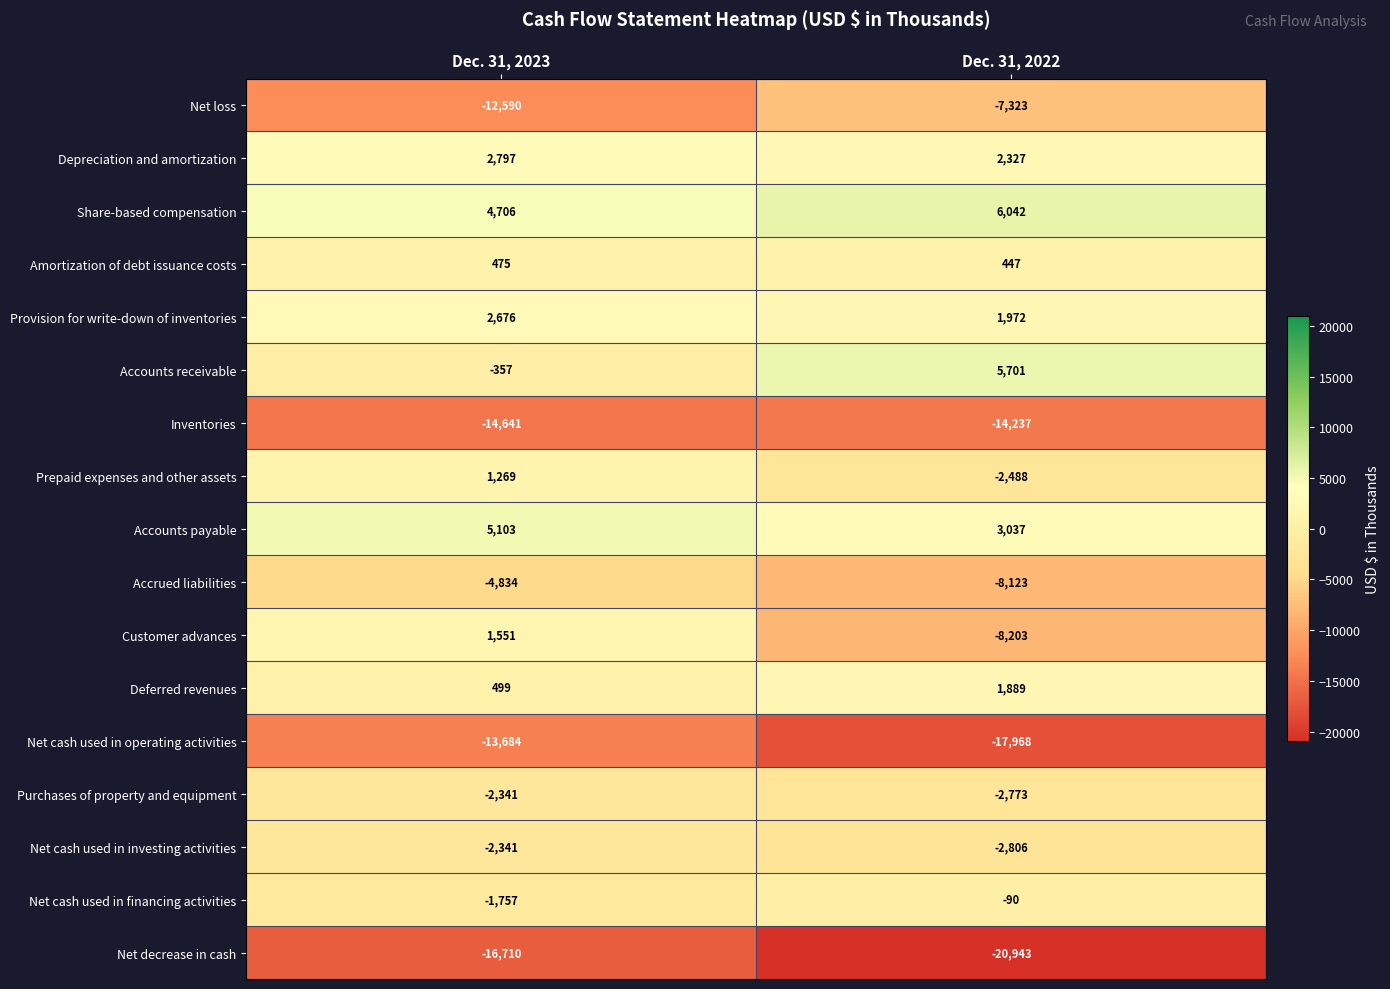

What is the difference between the Inventories values at Dec. 31, 2022 and Dec. 31, 2023?

404